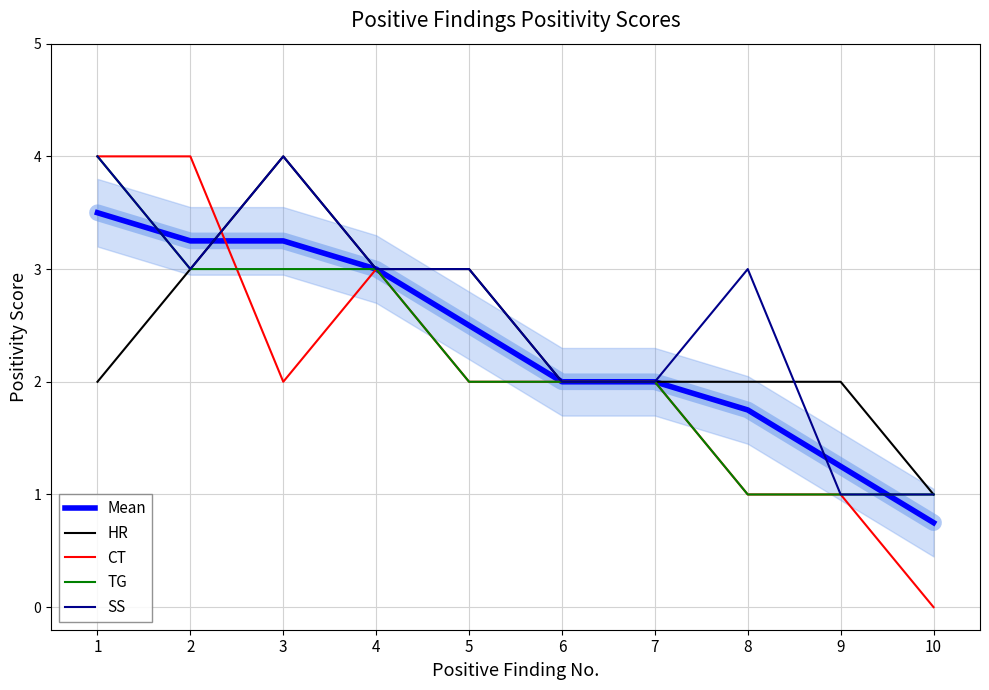

The SS series shows 4.0 at 1. True or false?

True